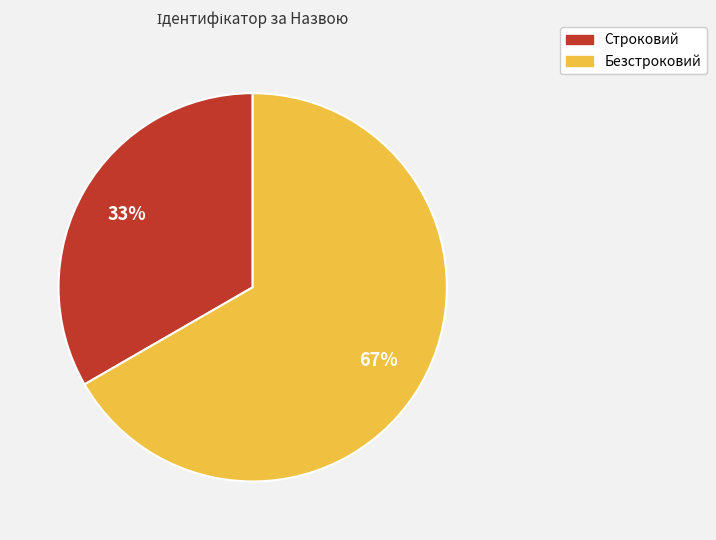

Which slice is the largest?

Безстроковий